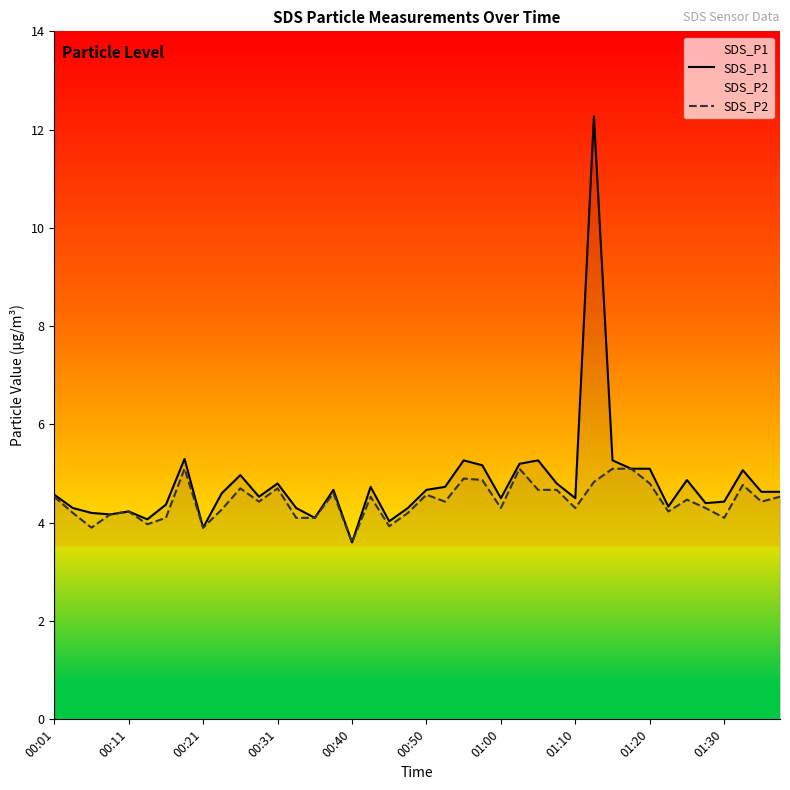

True or false: SDS_P1 and SDS_P2 intersect in this chart.

False